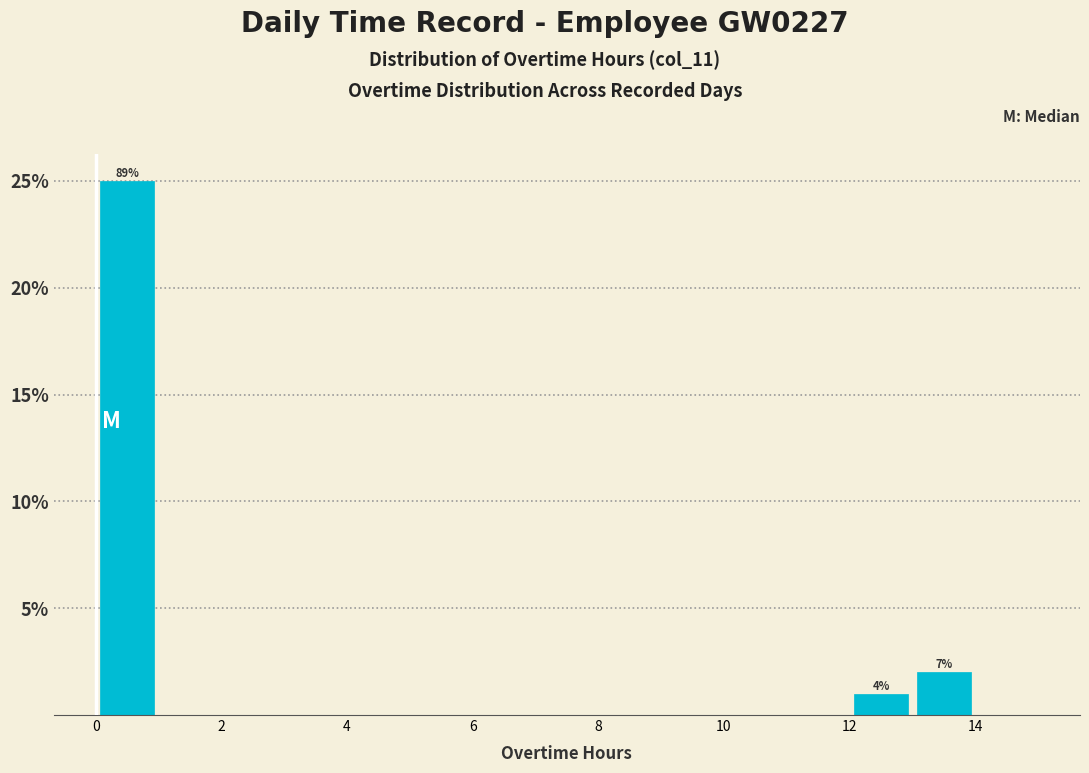

Which range on the x-axis has the tallest bar?

0 to 1